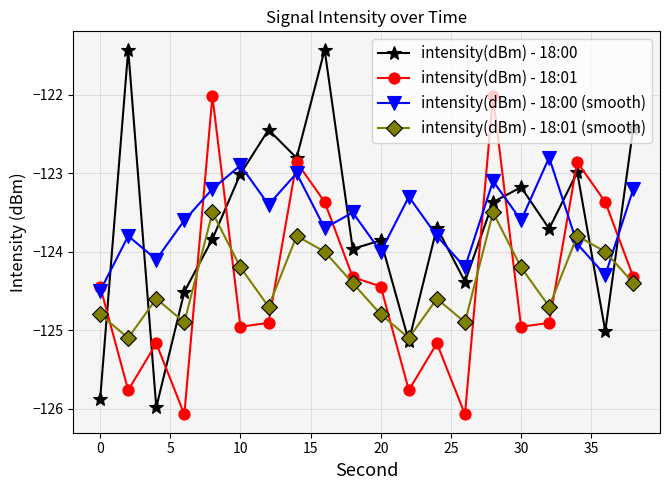

Rank the series by their maximum value, from lowest to highest.

intensity(dBm) - 18:01 (smooth), intensity(dBm) - 18:00 (smooth), intensity(dBm) - 18:01, intensity(dBm) - 18:00